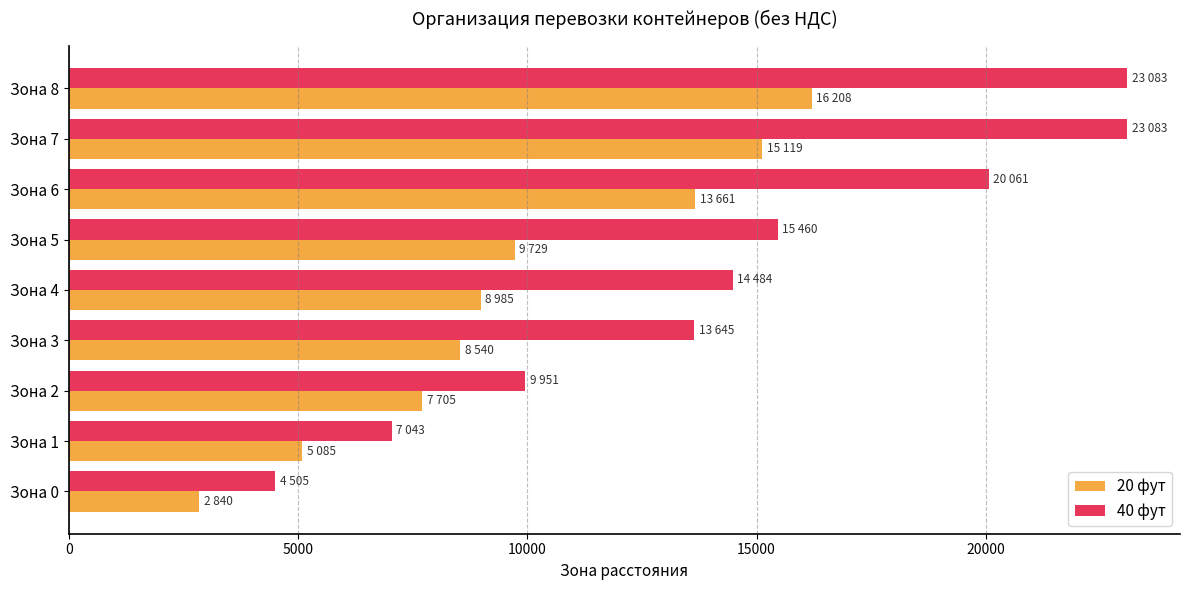

At which label is 20 фут closest to 9524?

Зона 5